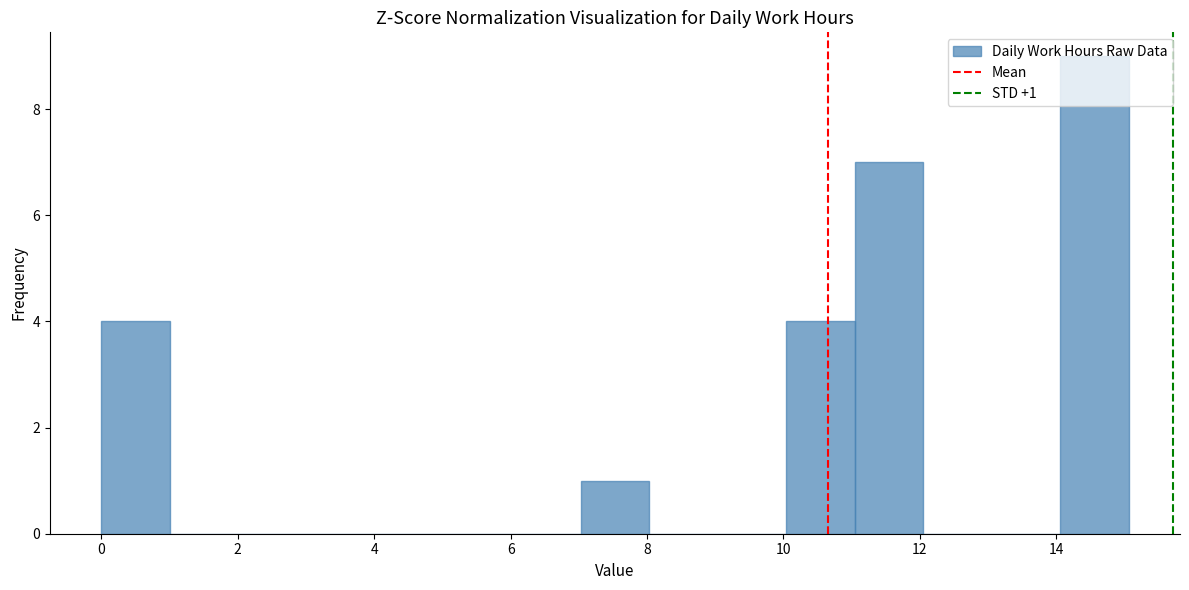

Which range on the x-axis has the tallest bar?

14 to 15